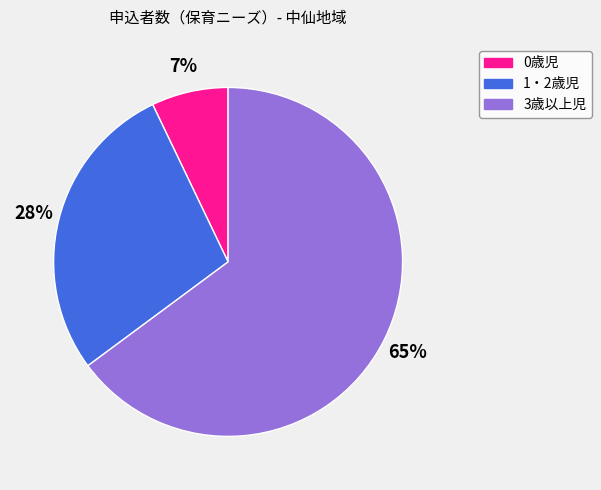

Do 0歳児 and 1・2歳児 together represent more than half of the pie?

No